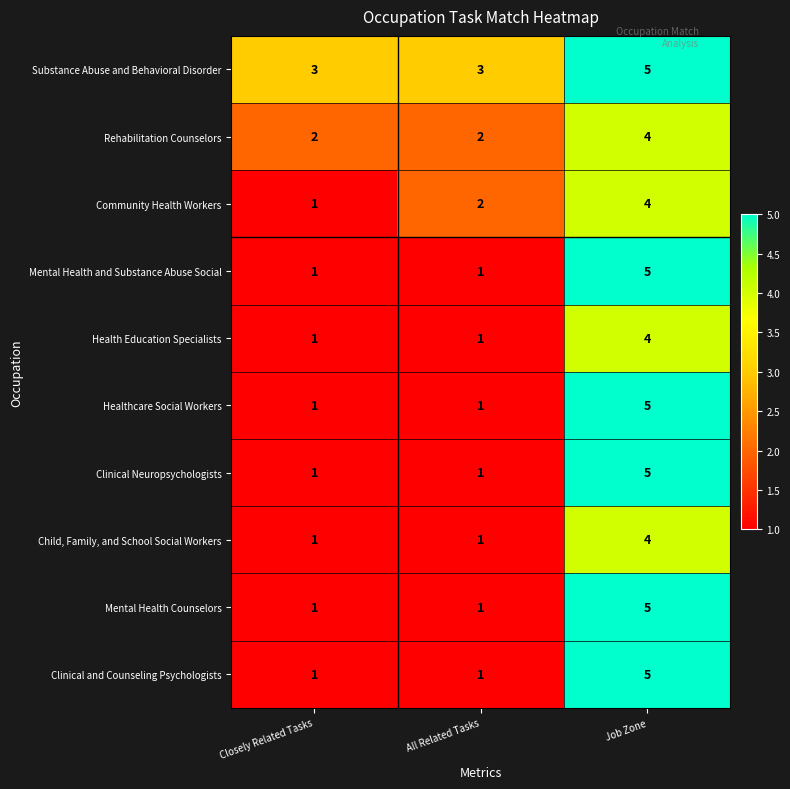

How many data points does each series have?

3